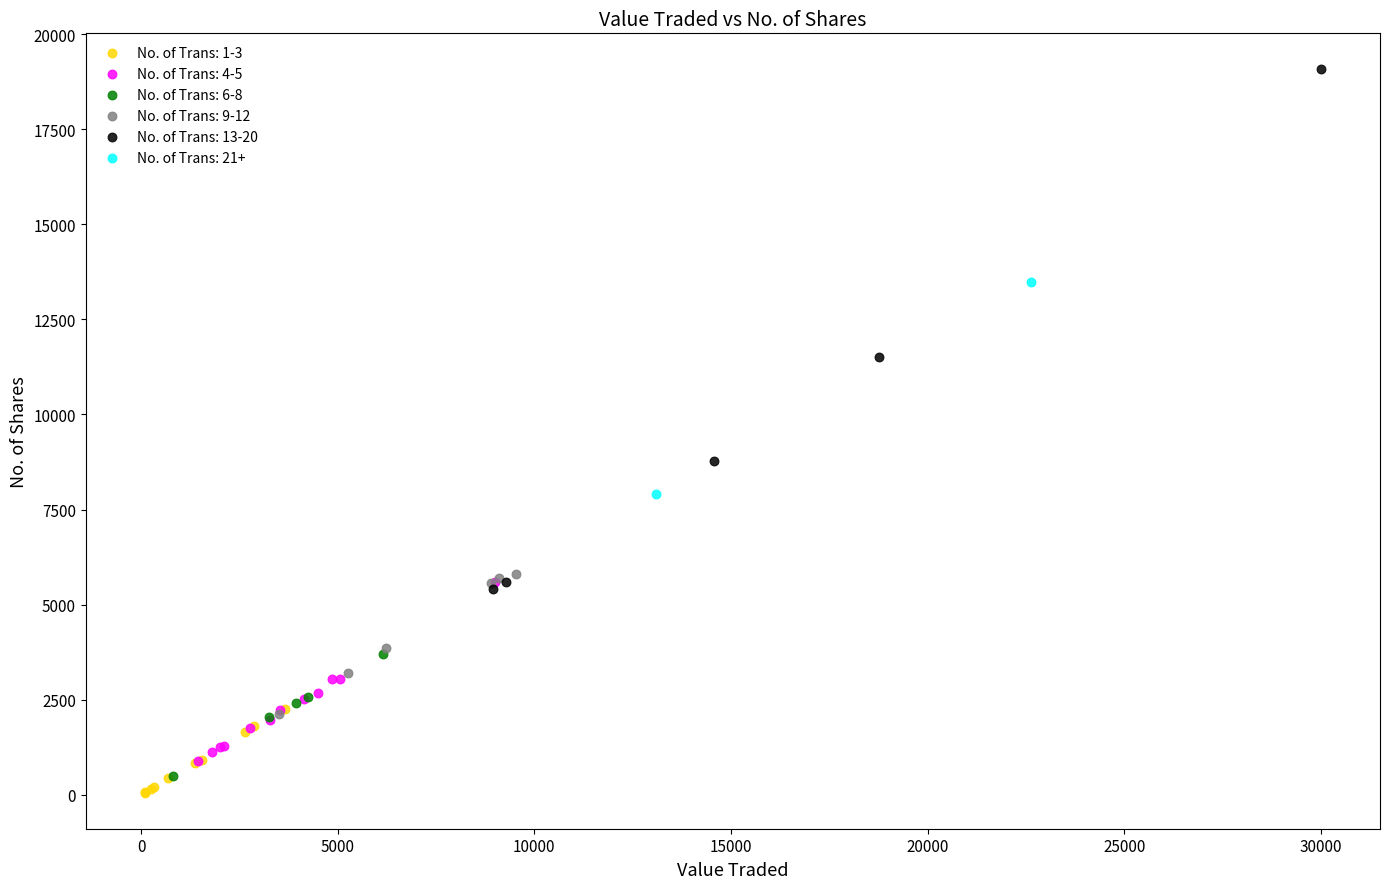

Which series contains the lowest Y value?

No. of Trans: 1-3